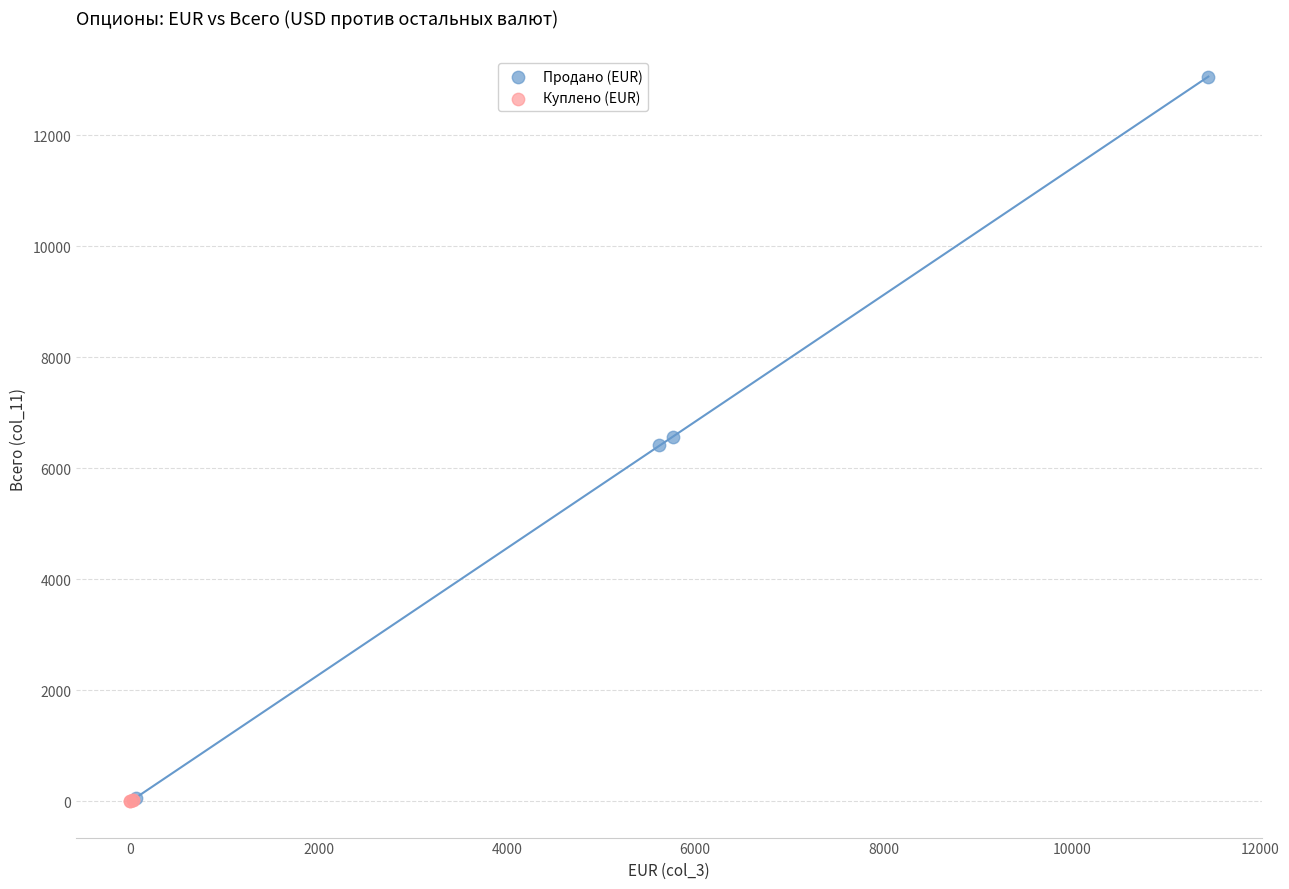

Which series has the largest Y range (max minus min)?

Продано (EUR)